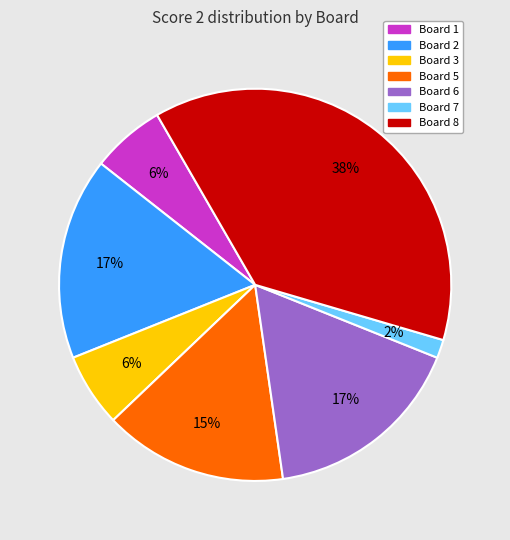

Is there a majority slice in this chart?

No